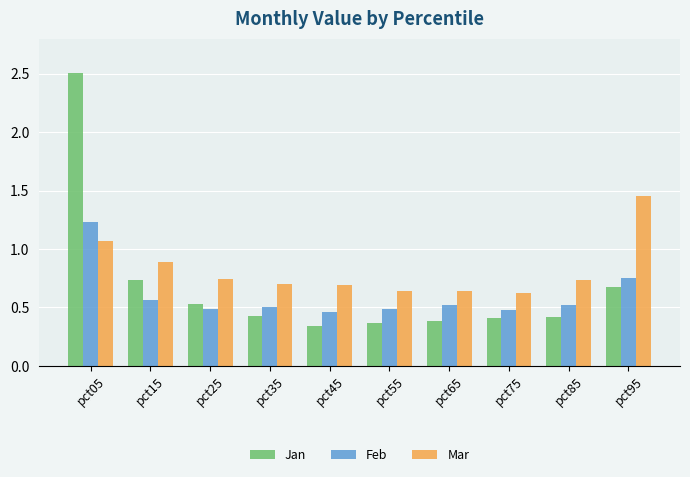

At which category is the sum across all series the highest?

pct05